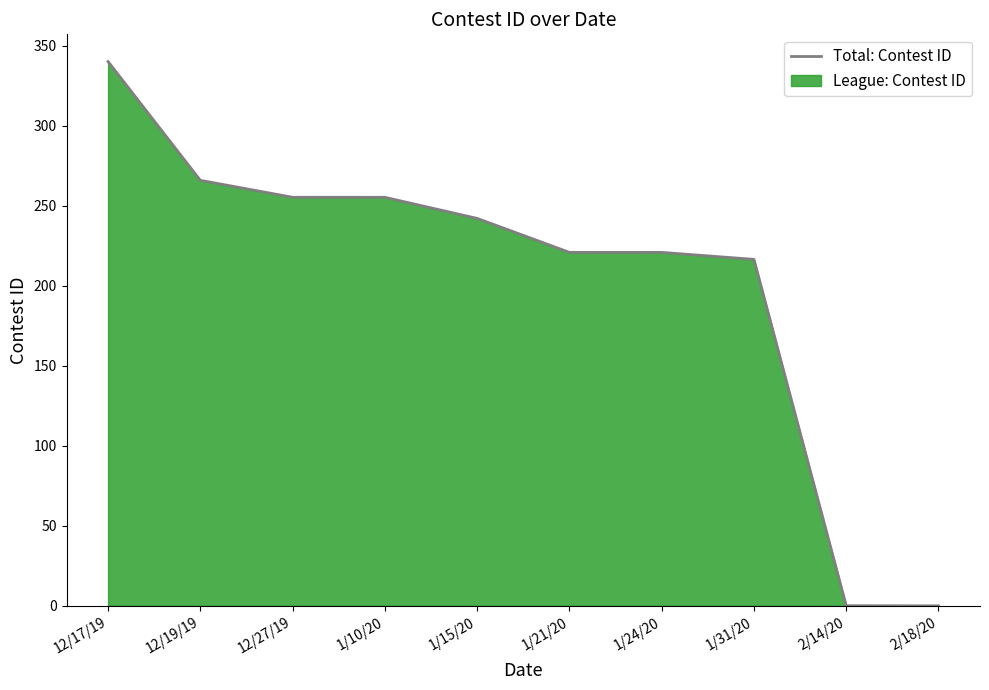

What is the change in value from 12/17/19 to 2/18/20?

-340.0